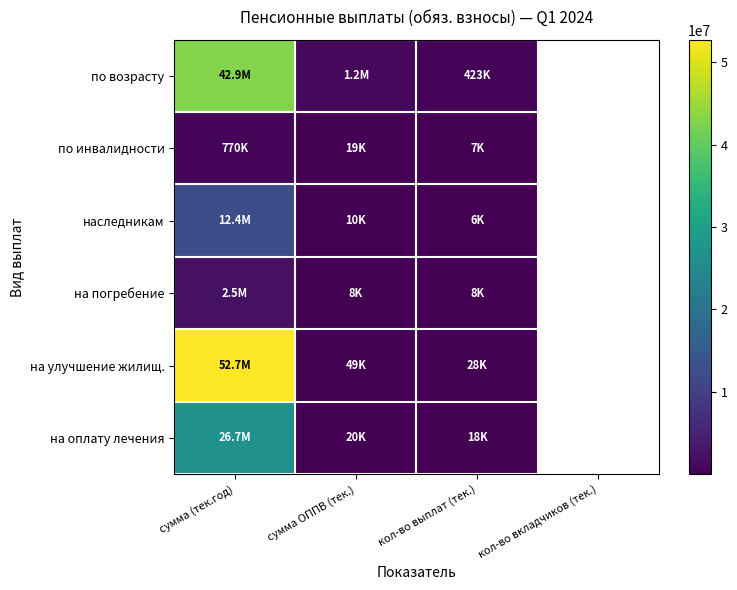

Which series has the largest range (max minus min)?

на улучшение жилищ.